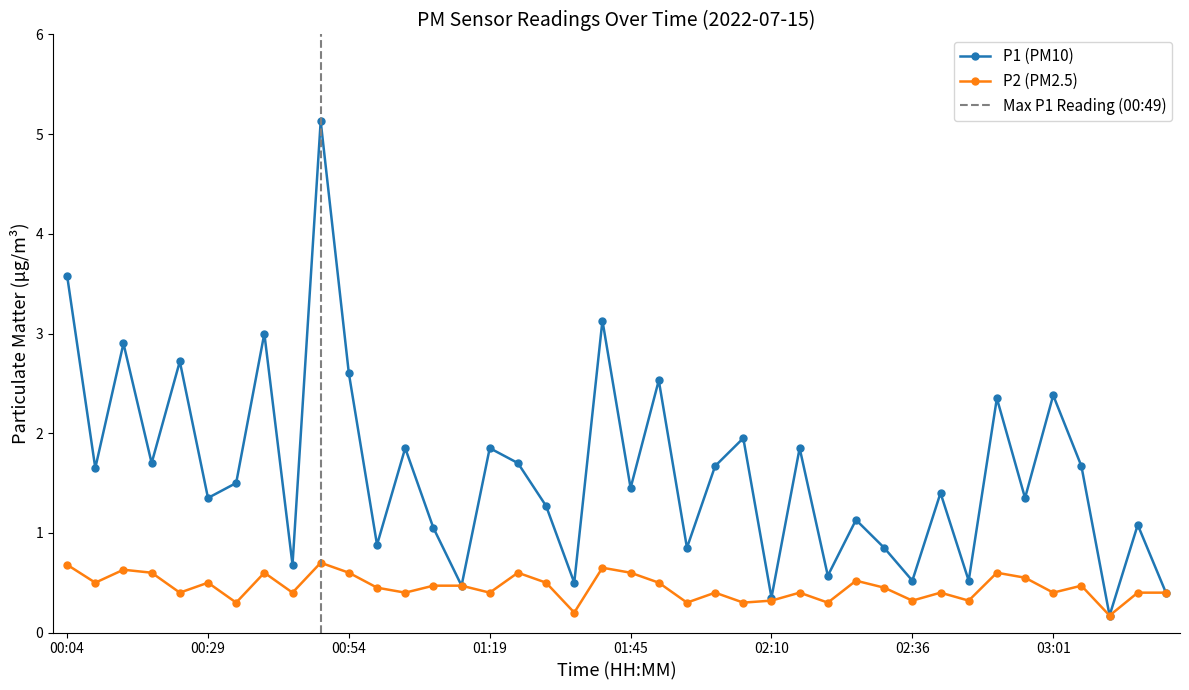

What is the label of the 26th point from the right?

01:14